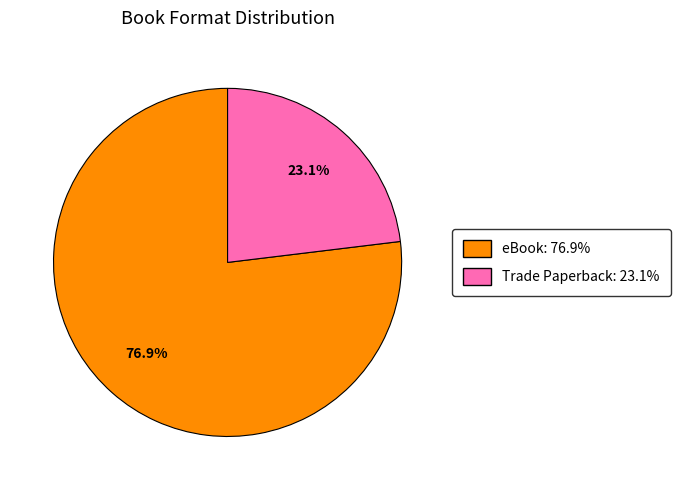

How many slices are in this pie chart?

2